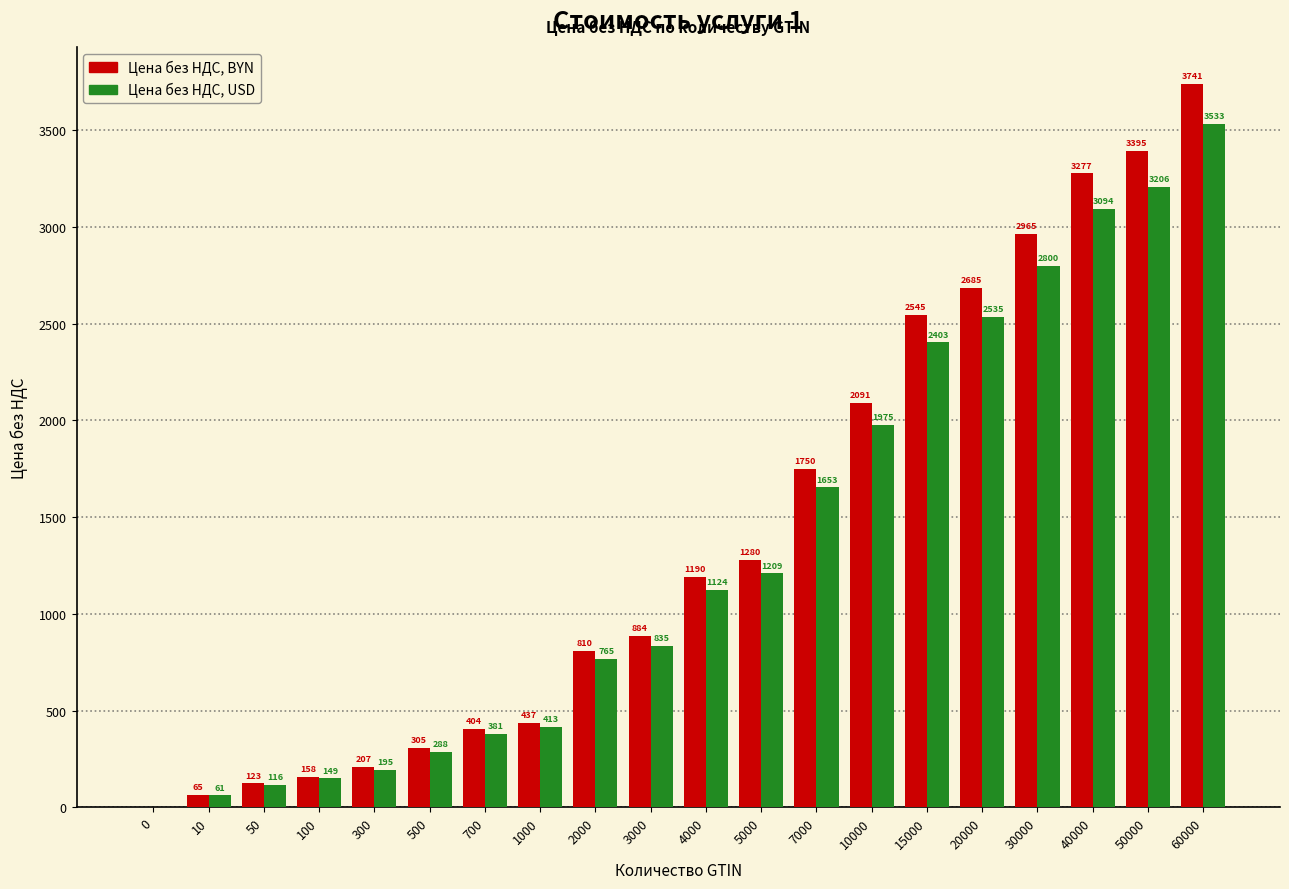

Reading right to left, what are all the values shown in this chart?

Цена без НДС, BYN: 60000=3741	50000=3395	40000=3277	30000=2965	20000=2685	15000=2545	10000=2091	7000=1750	5000=1280	4000=1190	3000=884	2000=810	1000=437	700=404	500=305	300=207	100=158	50=123	10=65	0=0
Цена без НДС, USD: 60000=3533	50000=3206	40000=3094	30000=2800	20000=2535	15000=2403	10000=1975	7000=1653	5000=1209	4000=1124	3000=835	2000=765	1000=413	700=381	500=288	300=195	100=149	50=116	10=61	0=0